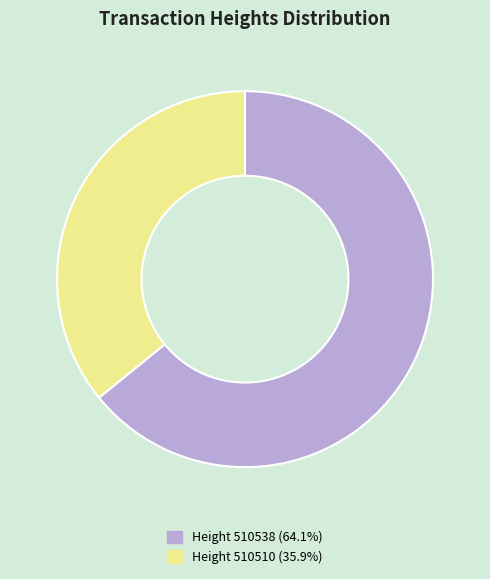

Is there any slice that represents more than half of the pie?

Yes